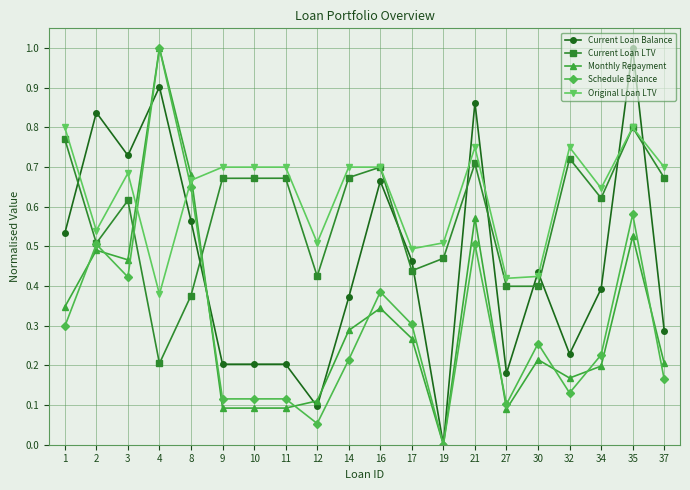

After their last crossing, which series has the higher values: Monthly Repayment or Current Loan Balance?

Current Loan Balance